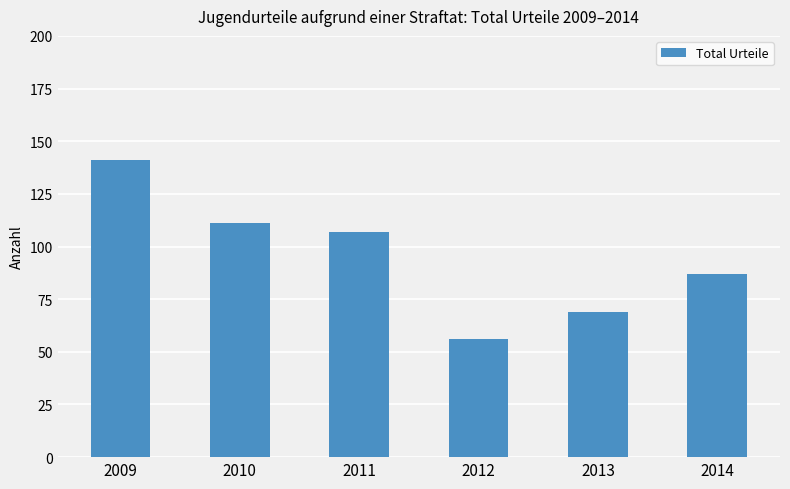

How many data points are less than 107?

3